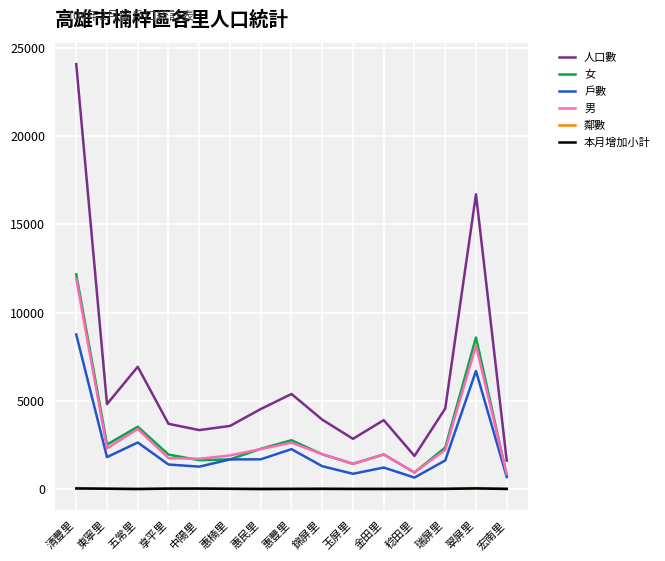

True or false: 女 and 鄰數 intersect in this chart.

False